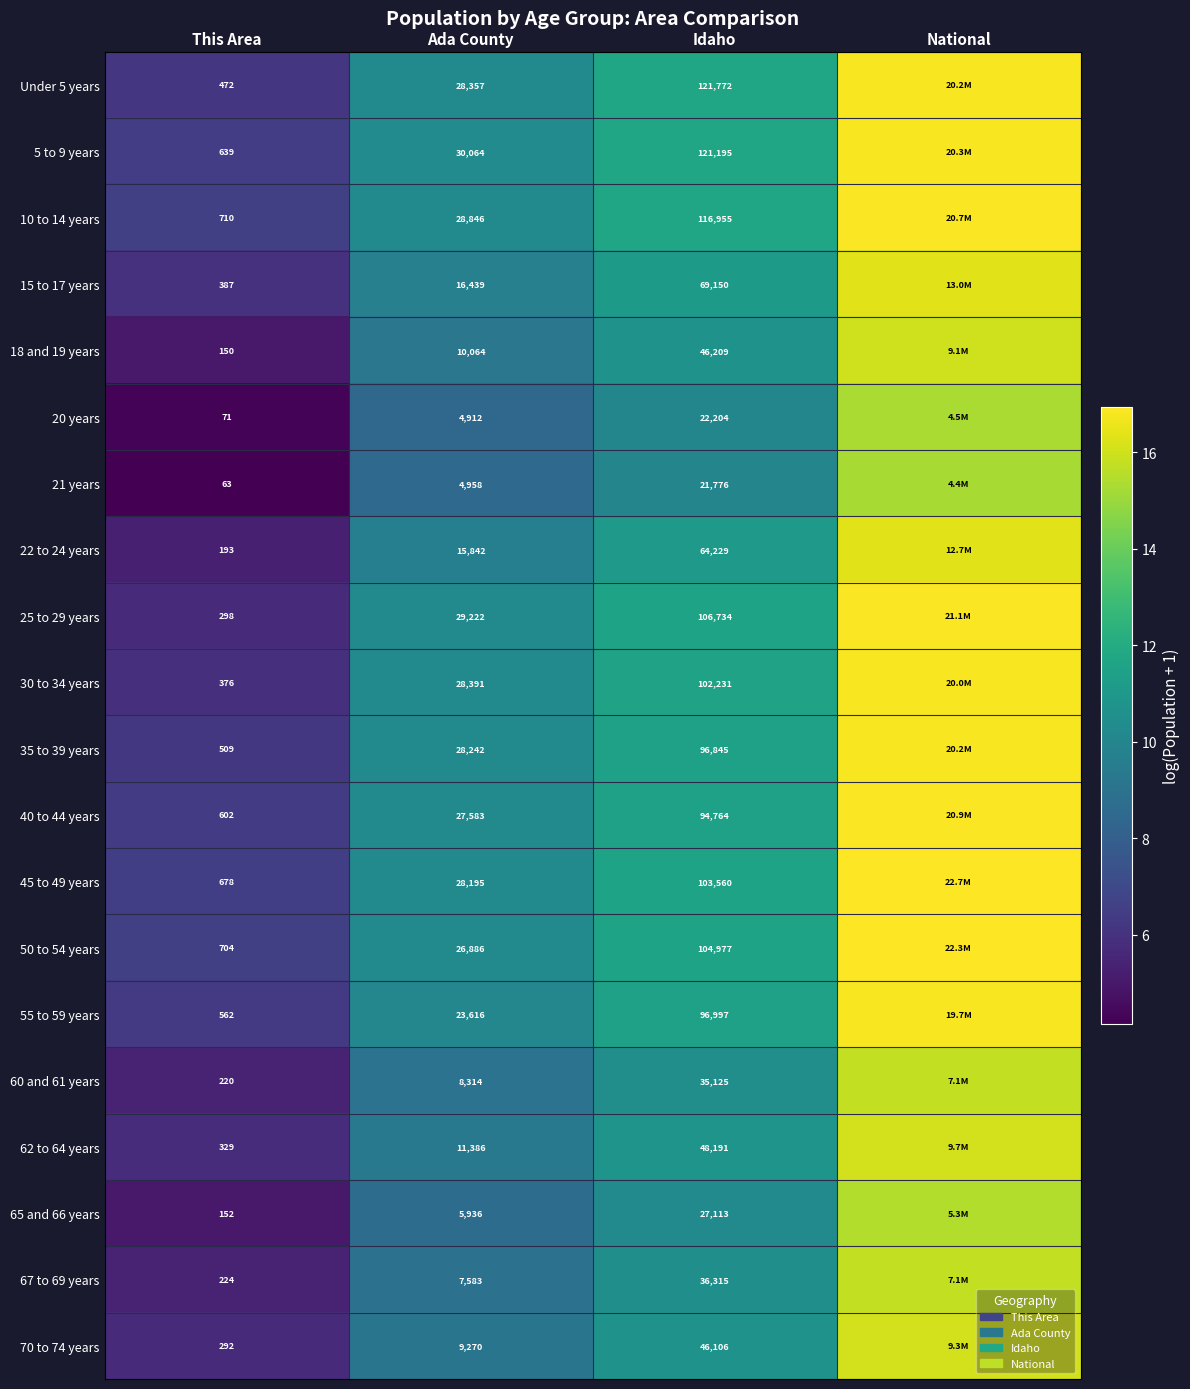

What is the total value across all series at This Area?

7631.0